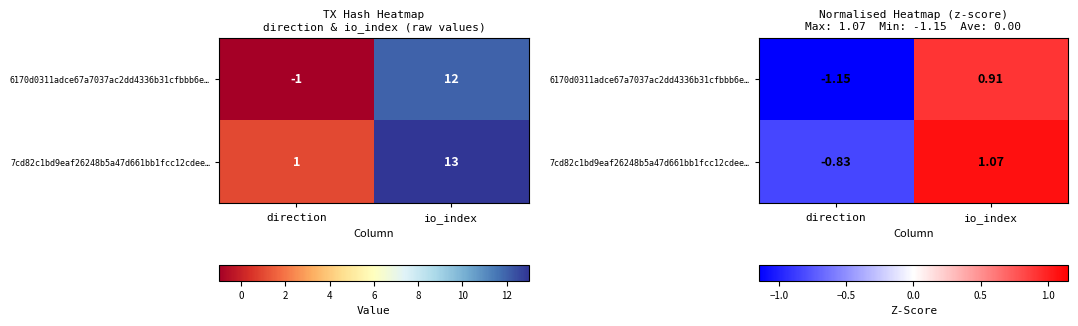

Which series has the widest spread of values?

6170d0311adce67a7037ac2dd4336b31cfbbb6e…